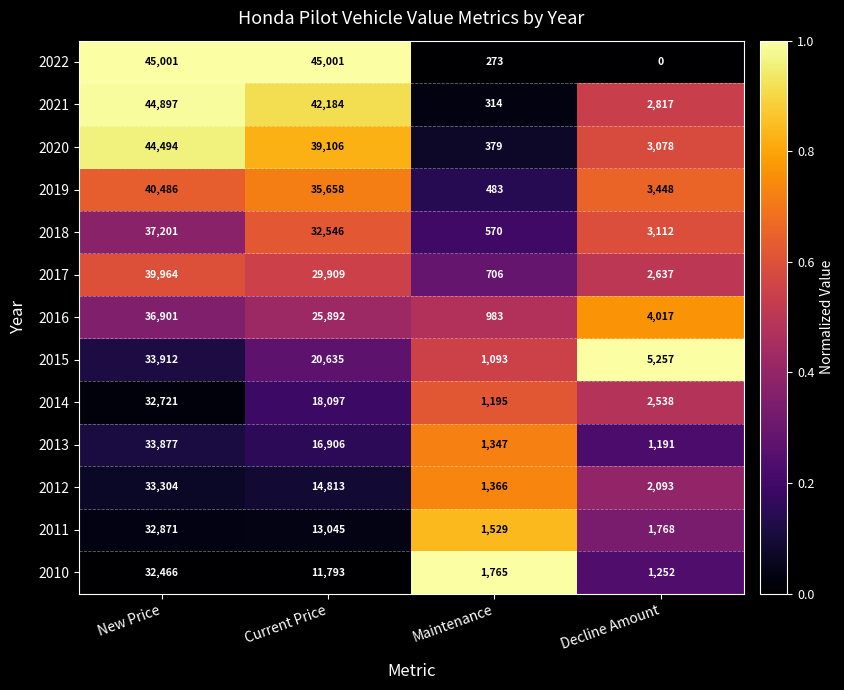

At how many categories does at least one series exceed 0?

4